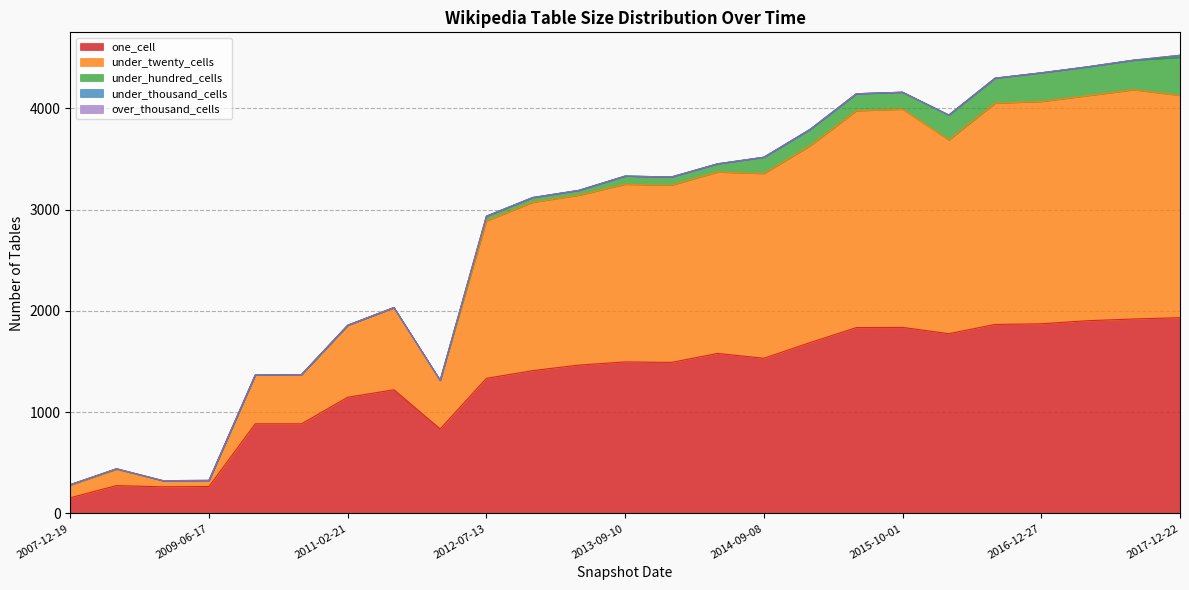

The value of one_cell at 2017-04-12 is 3032. True or false?

False